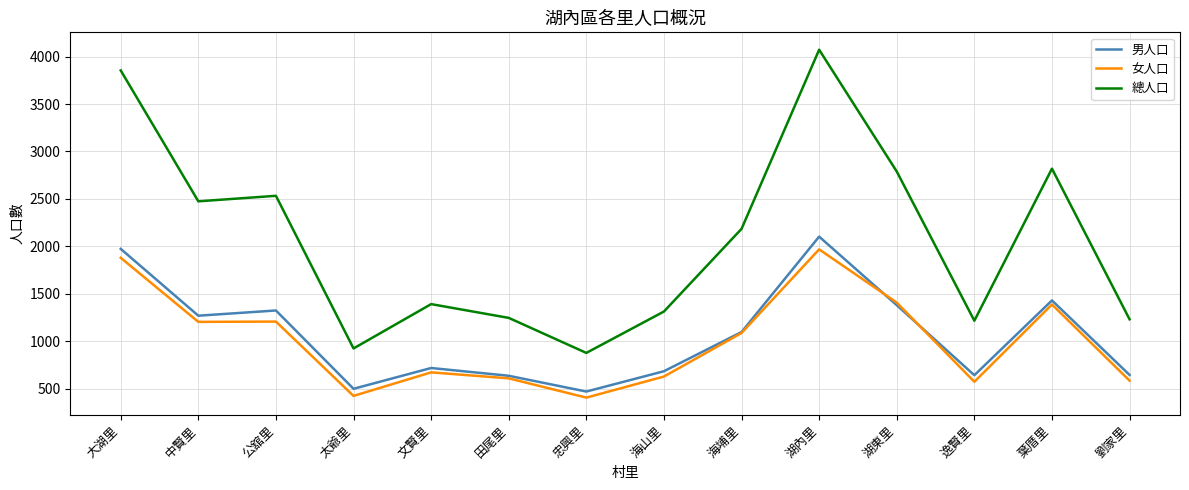

What is the difference between the 男人口 values at 大湖里 and 太爺里?

1474